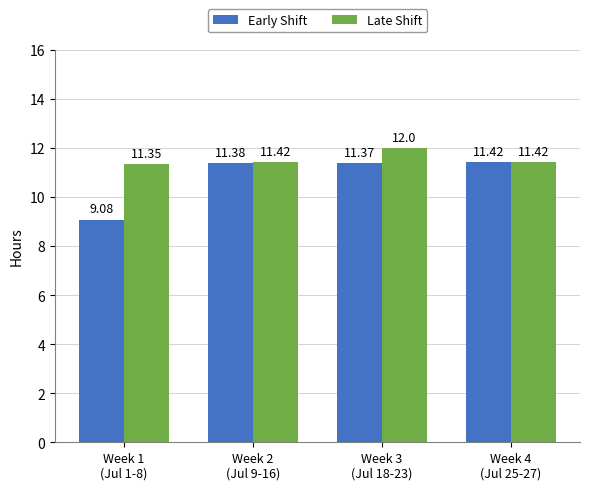

What is the total value across all series at Week 1
(Jul 1-8)?

20.4